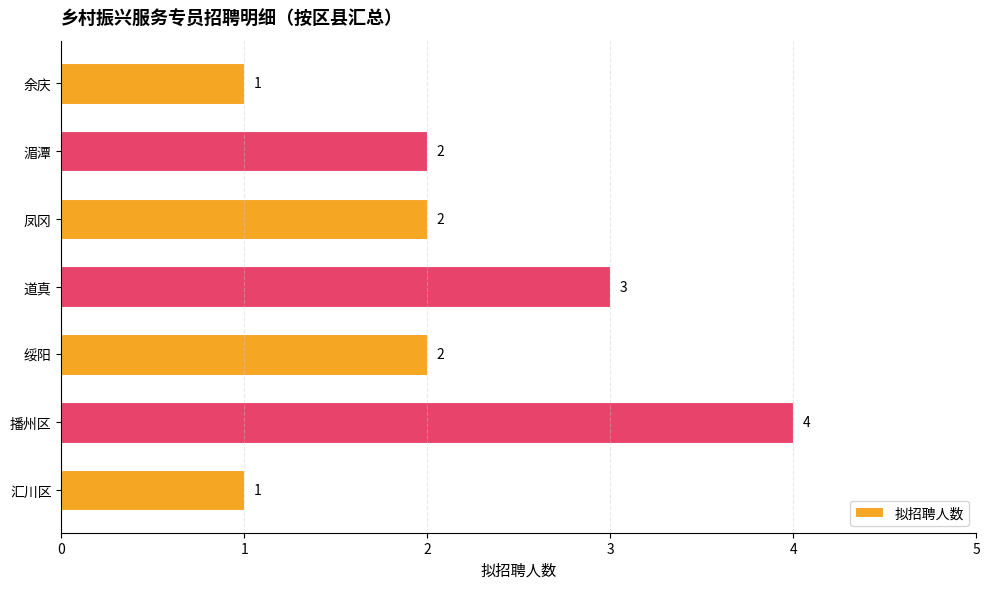

How many data points are less than 2?

2